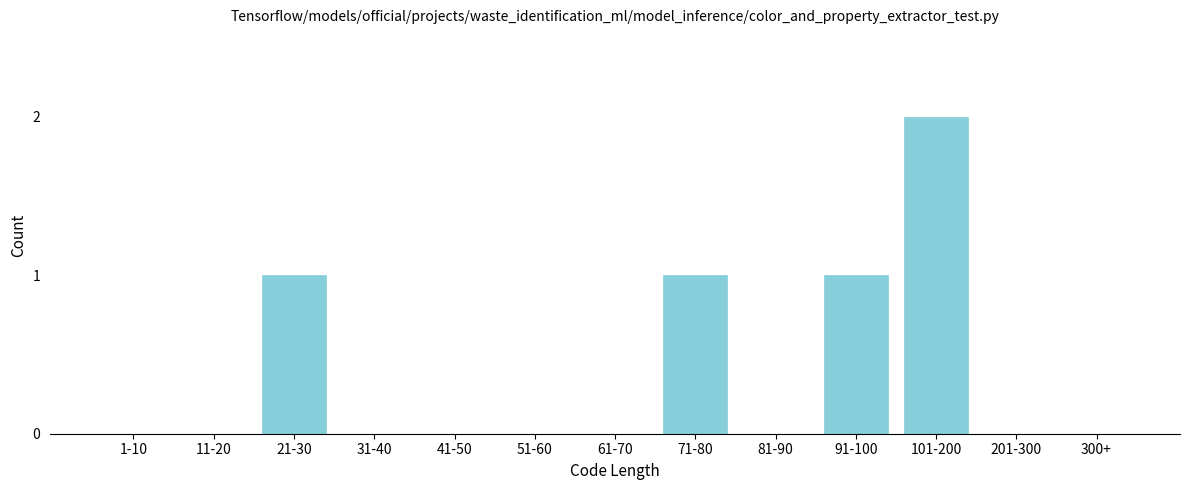

Reading left to right, what are all the values shown in this chart?

1-10=0	11-20=0	21-30=1	31-40=0	41-50=0	51-60=0	61-70=0	71-80=1	81-90=0	91-100=1	101-200=2	201-300=0	300+=0